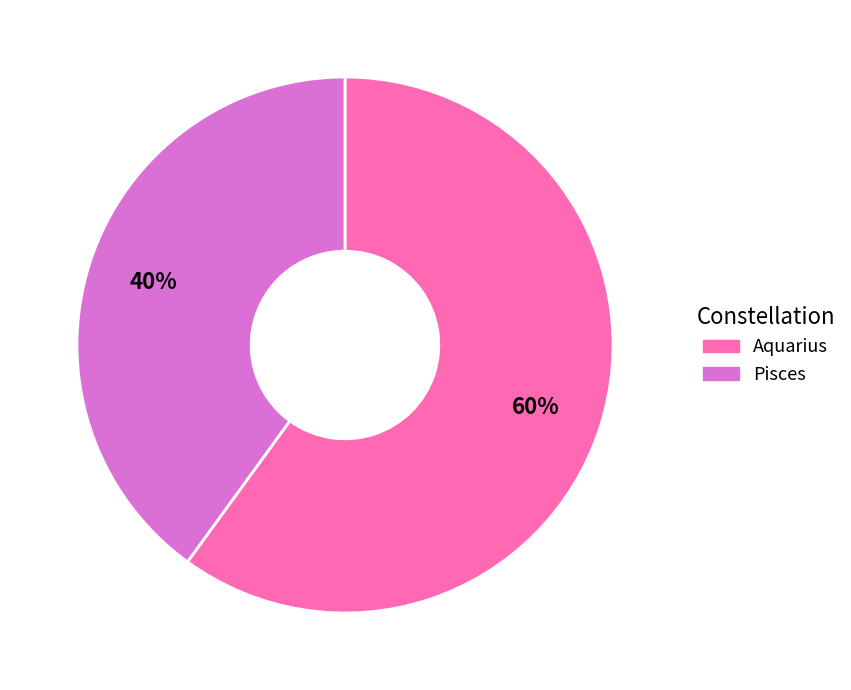

The Aquarius slice represents 60% of the pie. True or false?

True